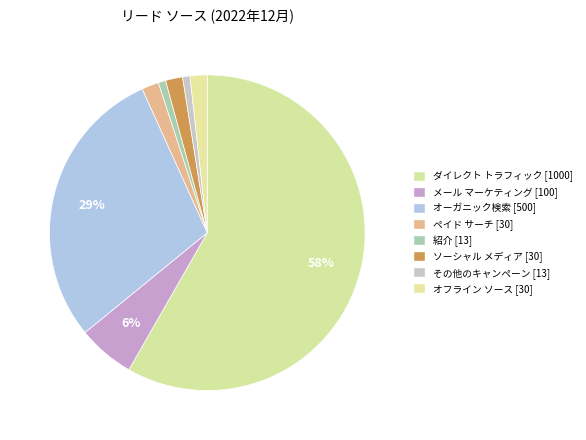

How many segments does this pie chart have?

8